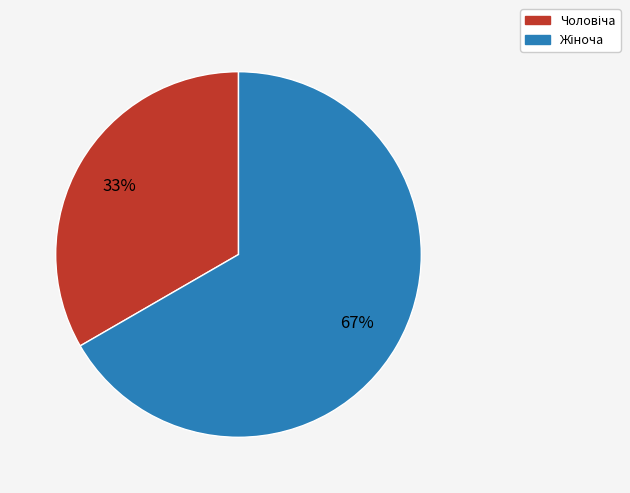

How many slices are in this pie chart?

2